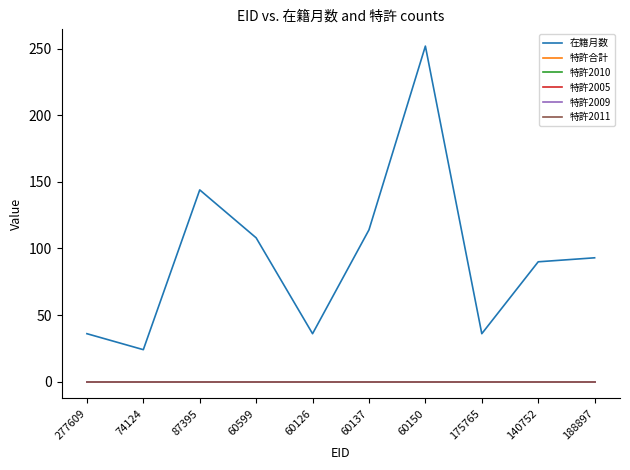

Reading right to left, transcribe all the data shown in this chart.

在籍月数: 188897=93	140752=90	175765=36	60150=252	60137=114	60126=36	60599=108	87395=144	74124=24	277609=36
特許合計: 188897=0	140752=0	175765=0	60150=0	60137=0	60126=0	60599=0	87395=0	74124=0	277609=0
特許2010: 188897=0	140752=0	175765=0	60150=0	60137=0	60126=0	60599=0	87395=0	74124=0	277609=0
特許2005: 188897=0	140752=0	175765=0	60150=0	60137=0	60126=0	60599=0	87395=0	74124=0	277609=0
特許2009: 188897=0	140752=0	175765=0	60150=0	60137=0	60126=0	60599=0	87395=0	74124=0	277609=0
特許2011: 188897=0	140752=0	175765=0	60150=0	60137=0	60126=0	60599=0	87395=0	74124=0	277609=0